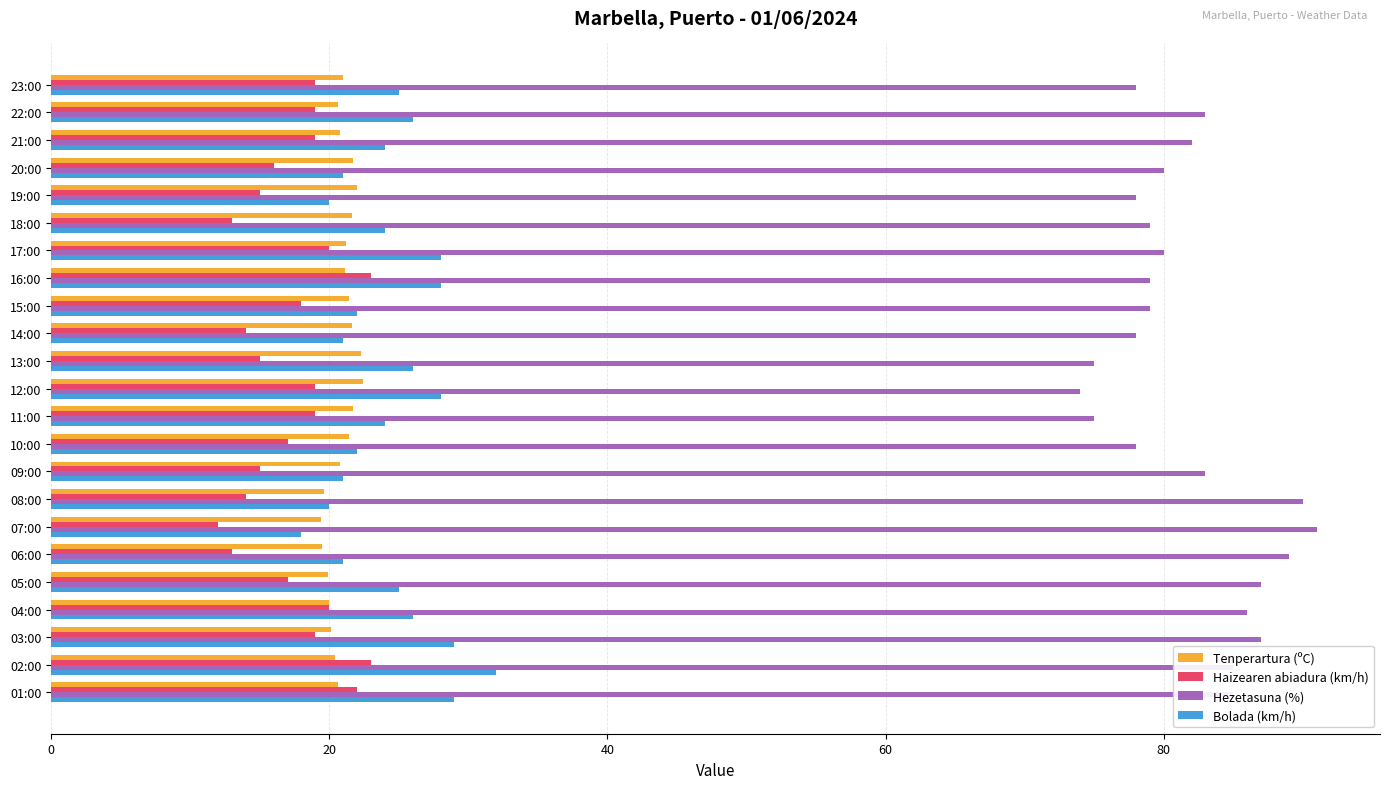

What is the highest value of the Tenperartura (ºC) series?

22.4